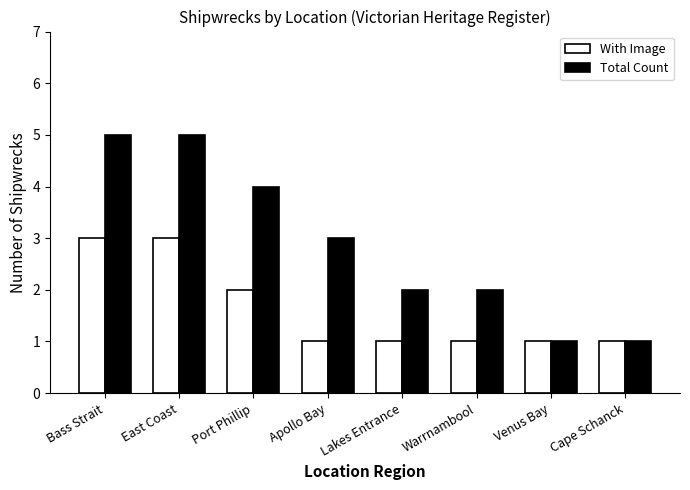

Is it true that Total Count equals 3 at Warrnambool?

False